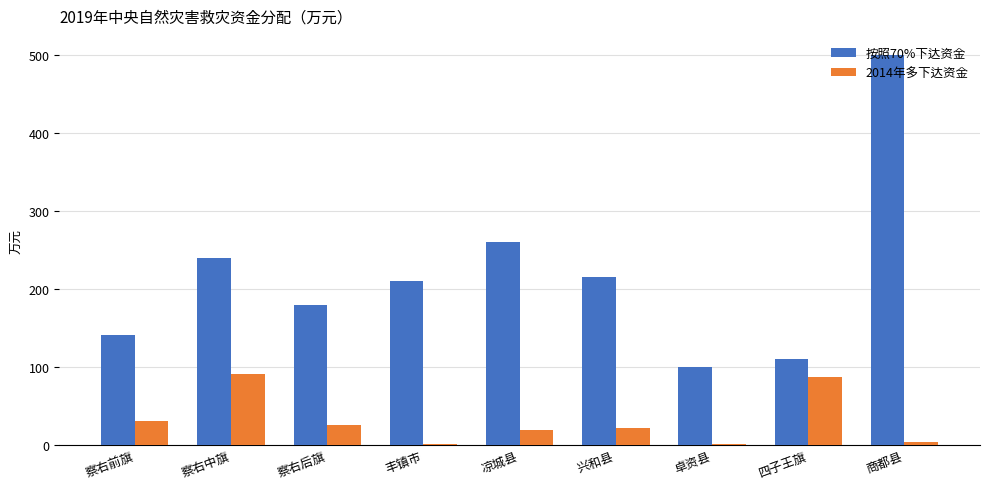

How many series are shown in this chart?

2